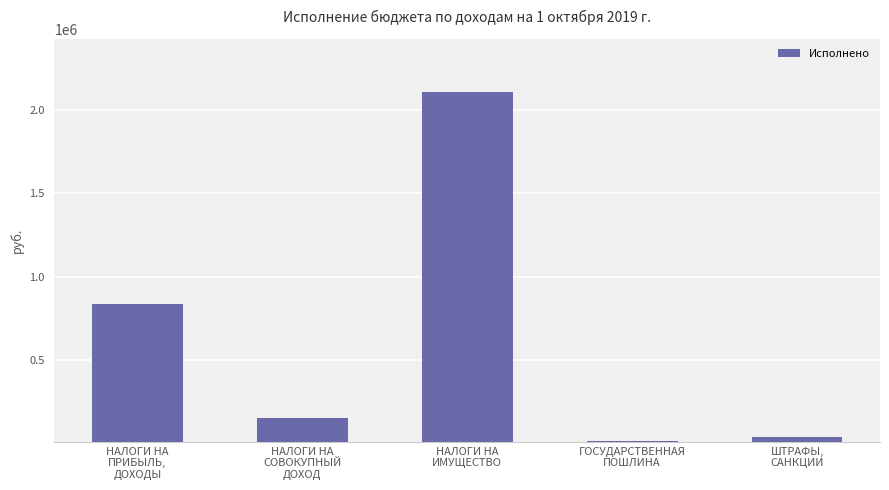

Reading left to right, list all the values displayed in this chart.

837215.6	148773.0	2110131.6	11000.0	40000.0